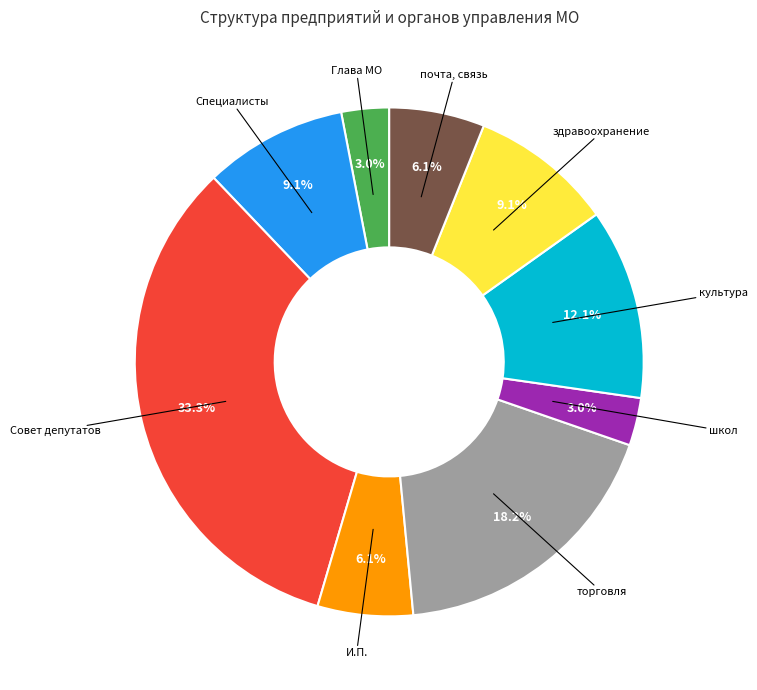

Is there any slice that represents more than half of the pie?

No